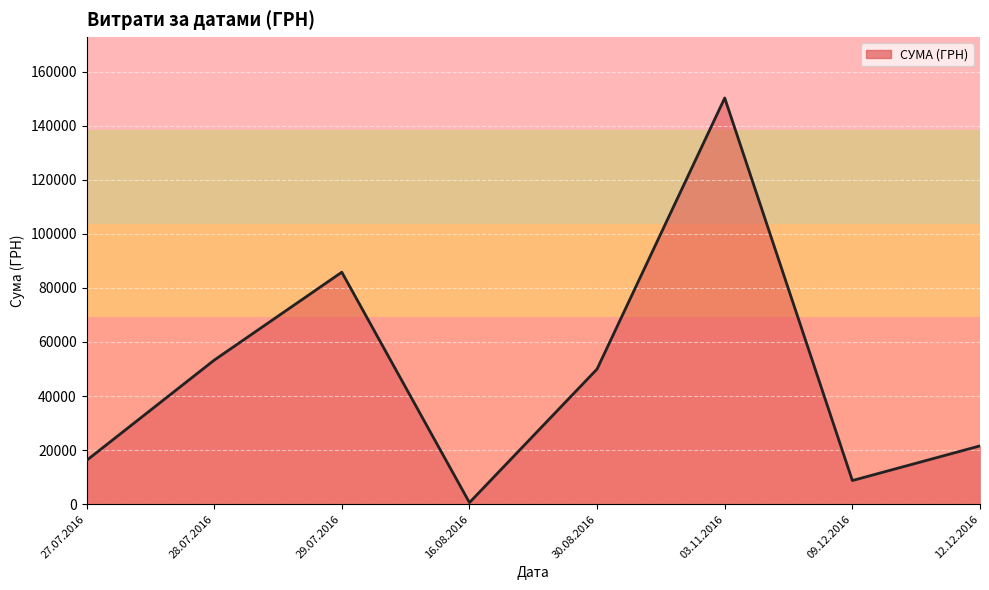

What is the greatest value displayed?

150216.7